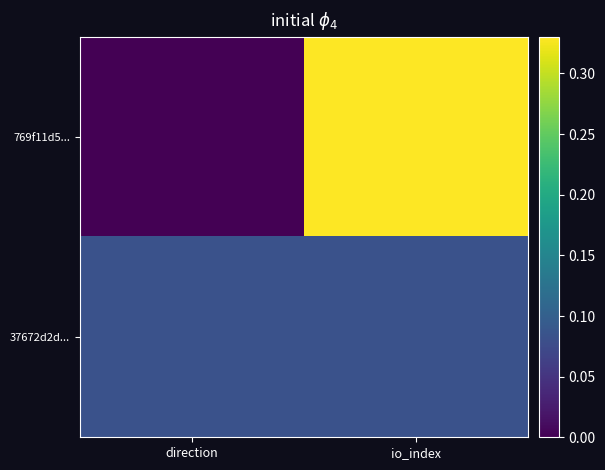

What is the difference between the highest and lowest values at direction?

0.1